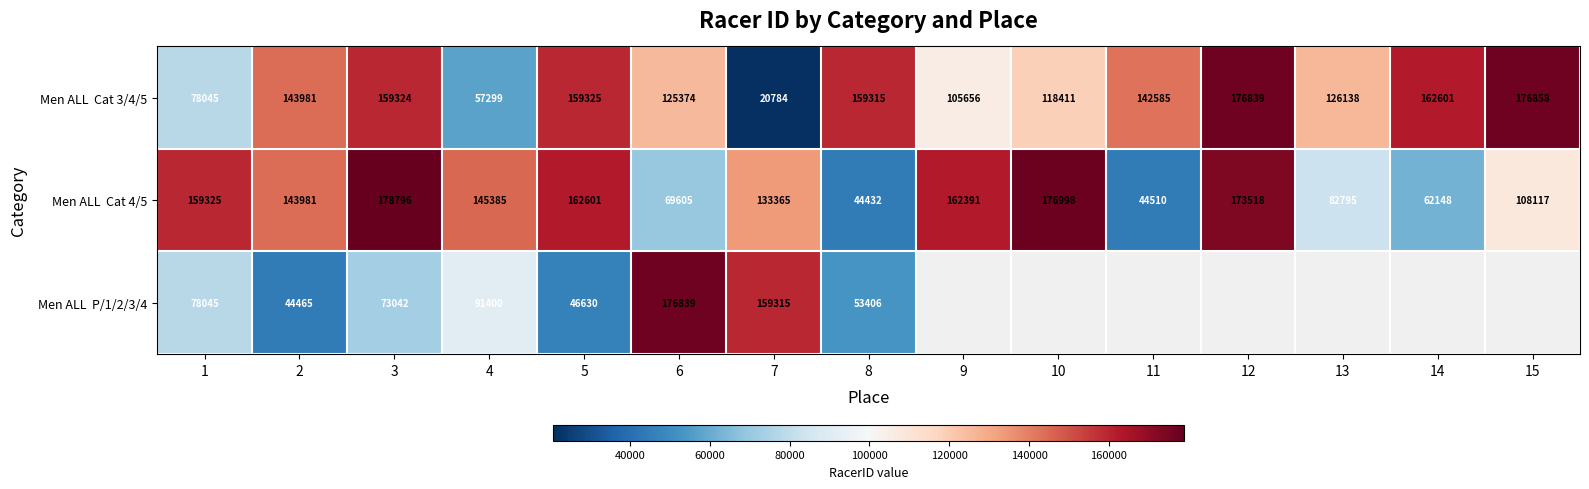

Is the value of Men ALL Cat 3/4/5 at 15 greater than the value of Men ALL Cat 4/5 at 6?

Yes